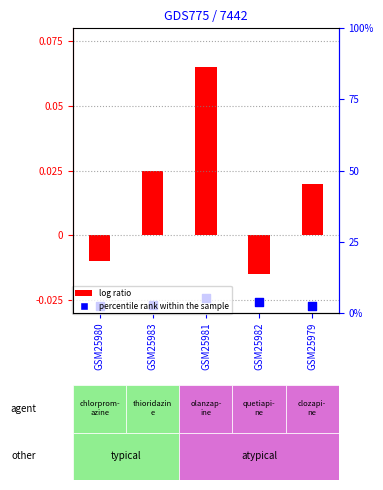

What are all the series names shown in the legend?

log ratio, percentile rank within the sample